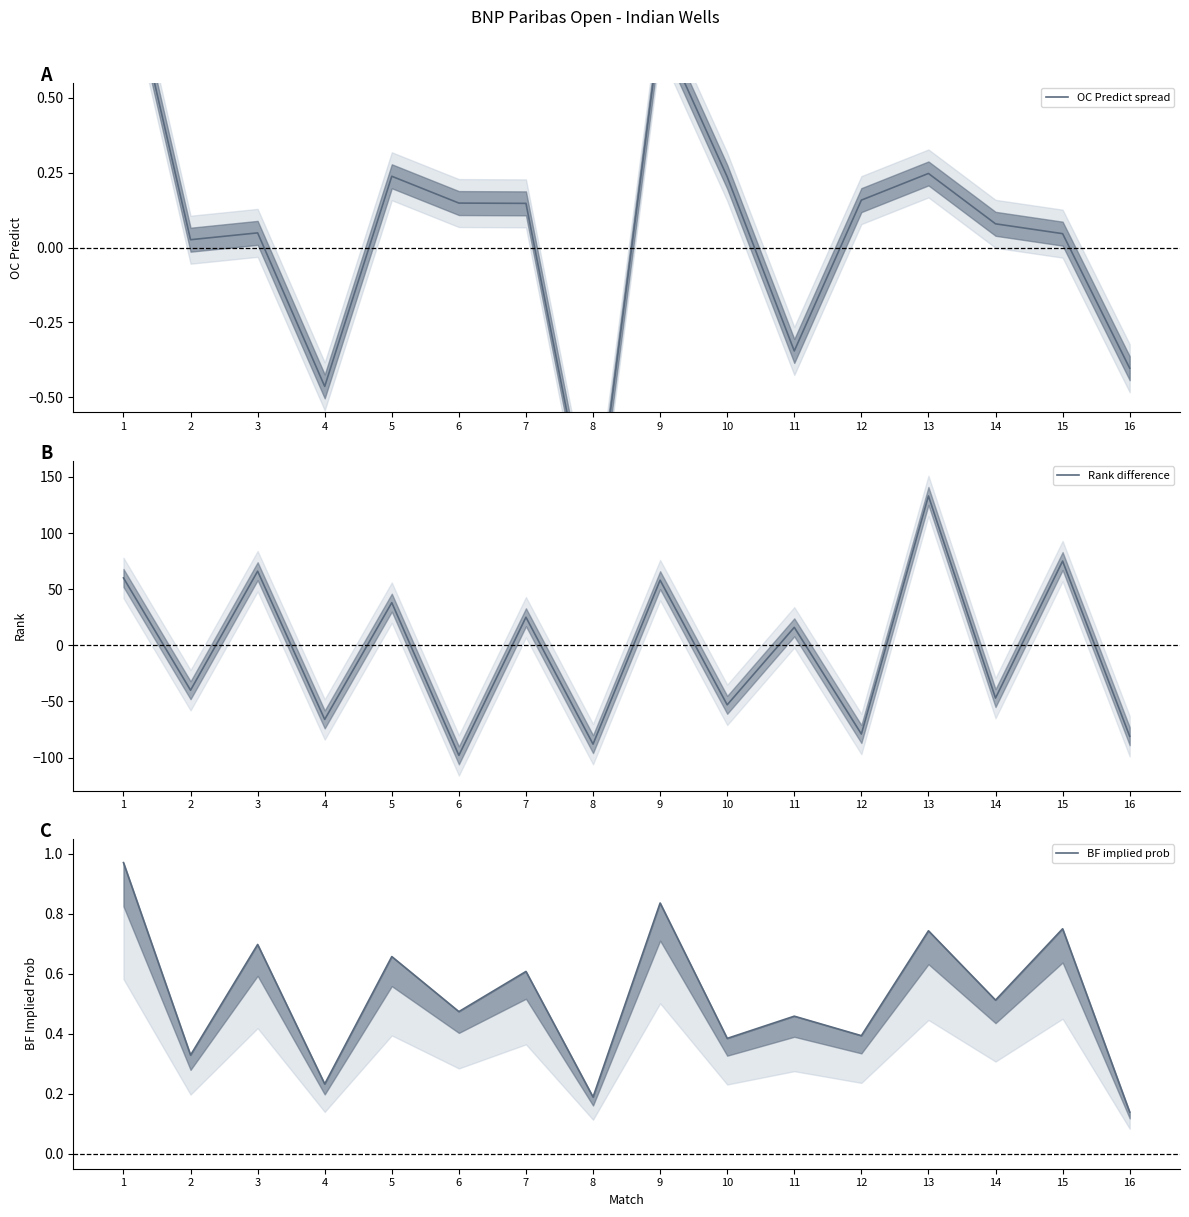

List the series in order of their peak value, highest first.

Rank difference, OC Predict spread, BF implied prob